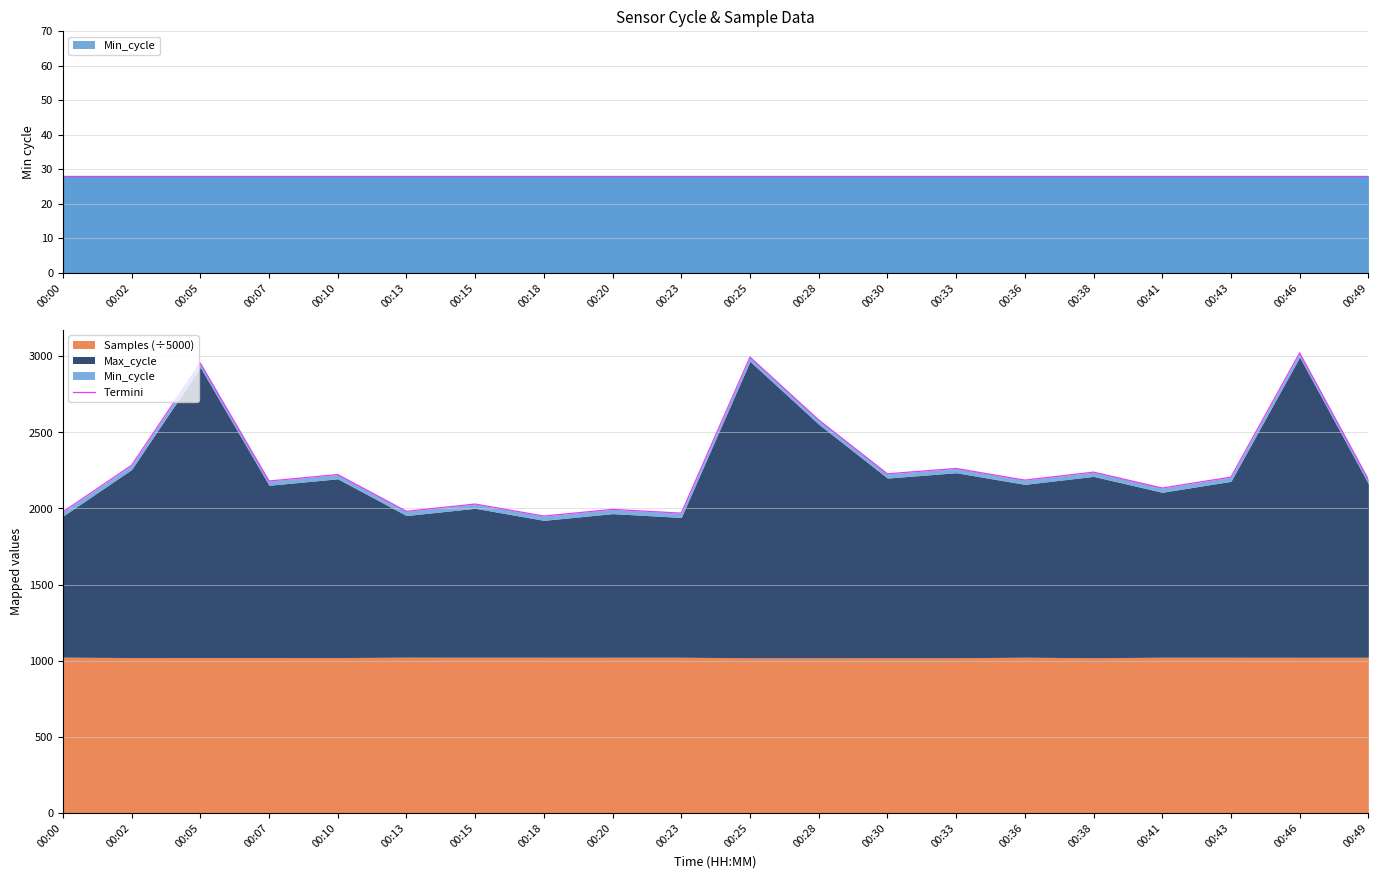

What is the greatest value displayed?

3021.5